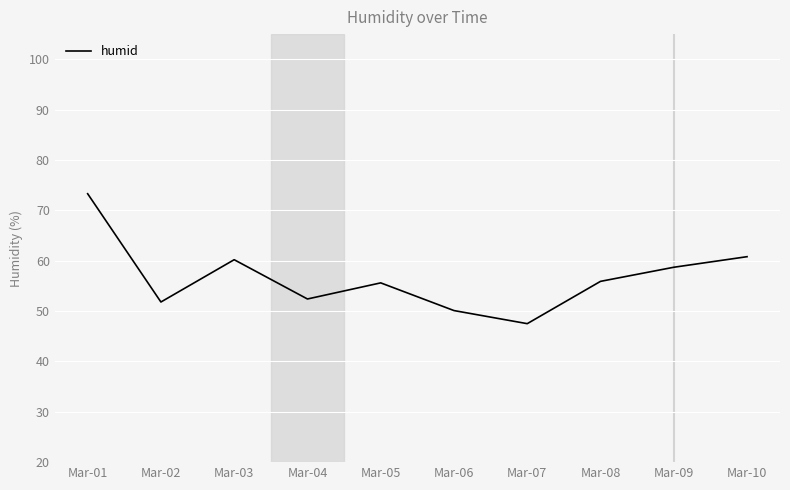

What is the approximate value at Mar-03?

60.2